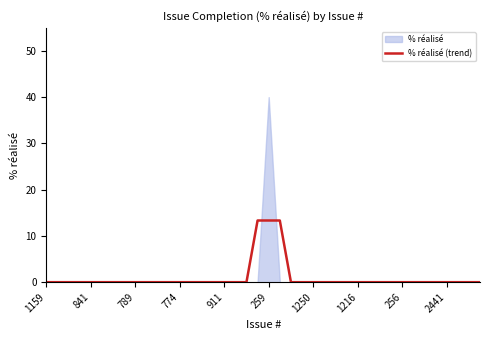

What is the label of the 6th point from the right?

34